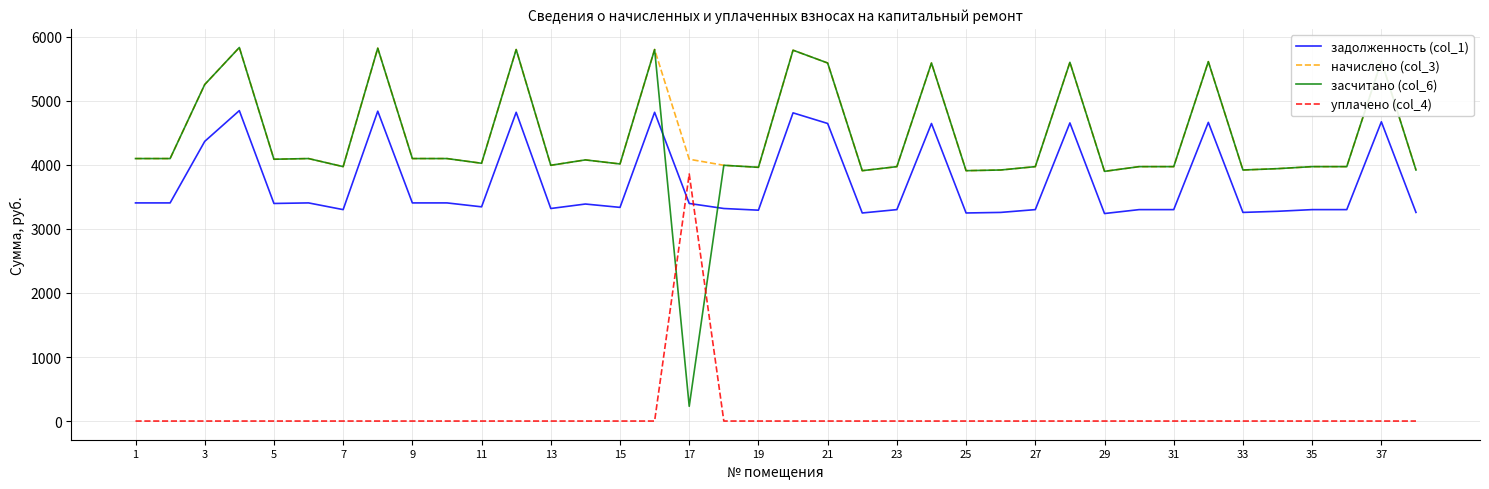

True or false: начислено (col_3) and уплачено (col_4) intersect in this chart.

False